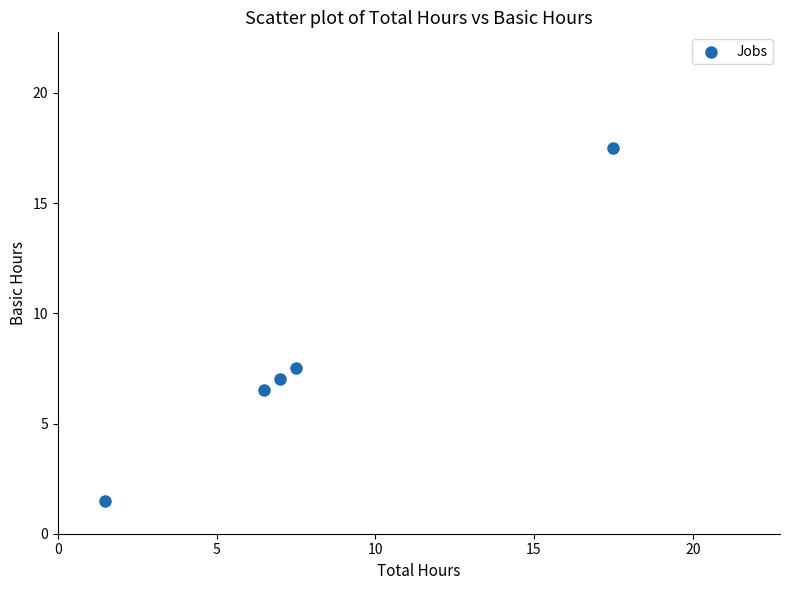

What Y value in the scatter plot is closest to 9?

7.5